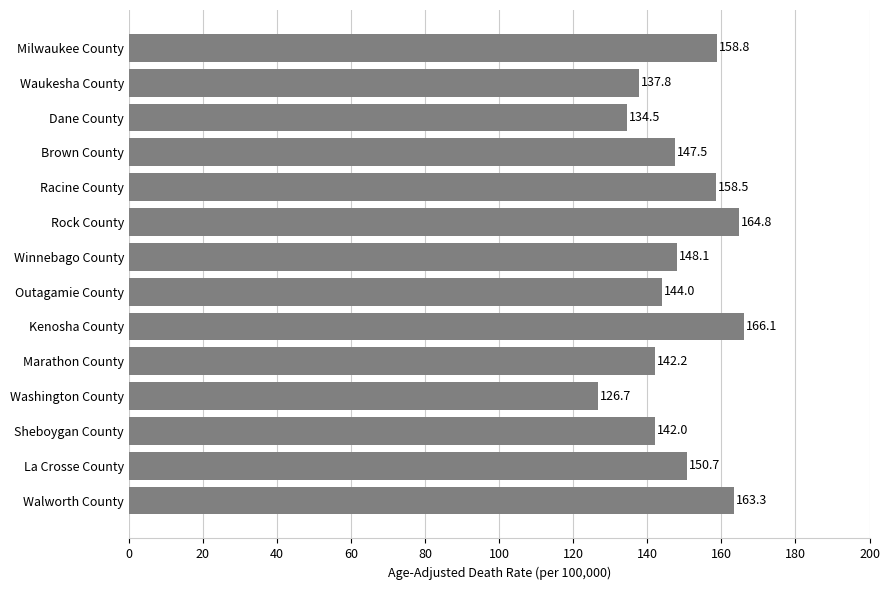

Rank the categories by value from lowest to highest.

Washington County, Dane County, Waukesha County, Sheboygan County, Marathon County, Outagamie County, Brown County, Winnebago County, La Crosse County, Racine County, Milwaukee County, Walworth County, Rock County, Kenosha County